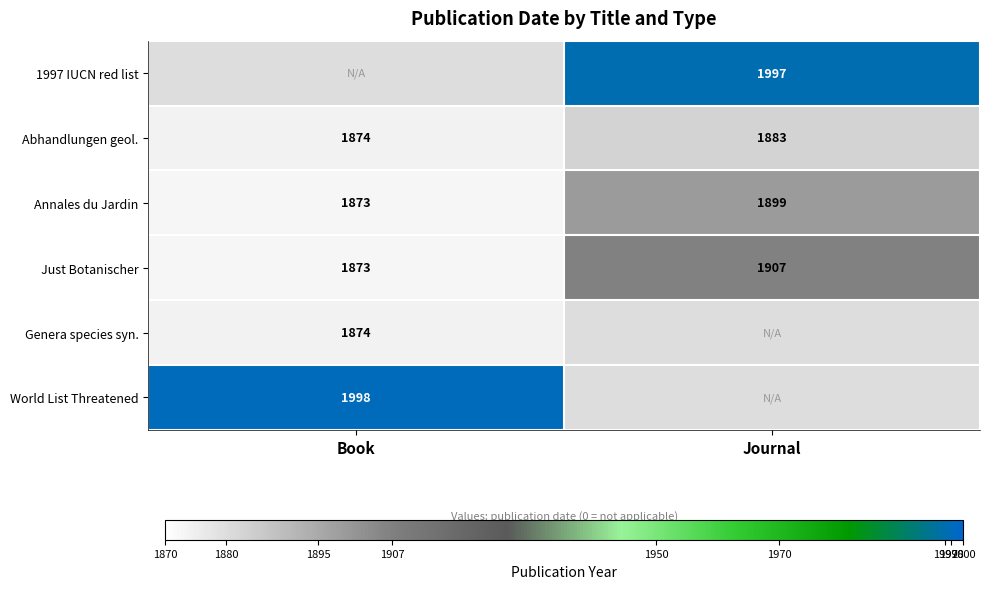

What is the sum of the Just Botanischer values at Journal and Book?

3780